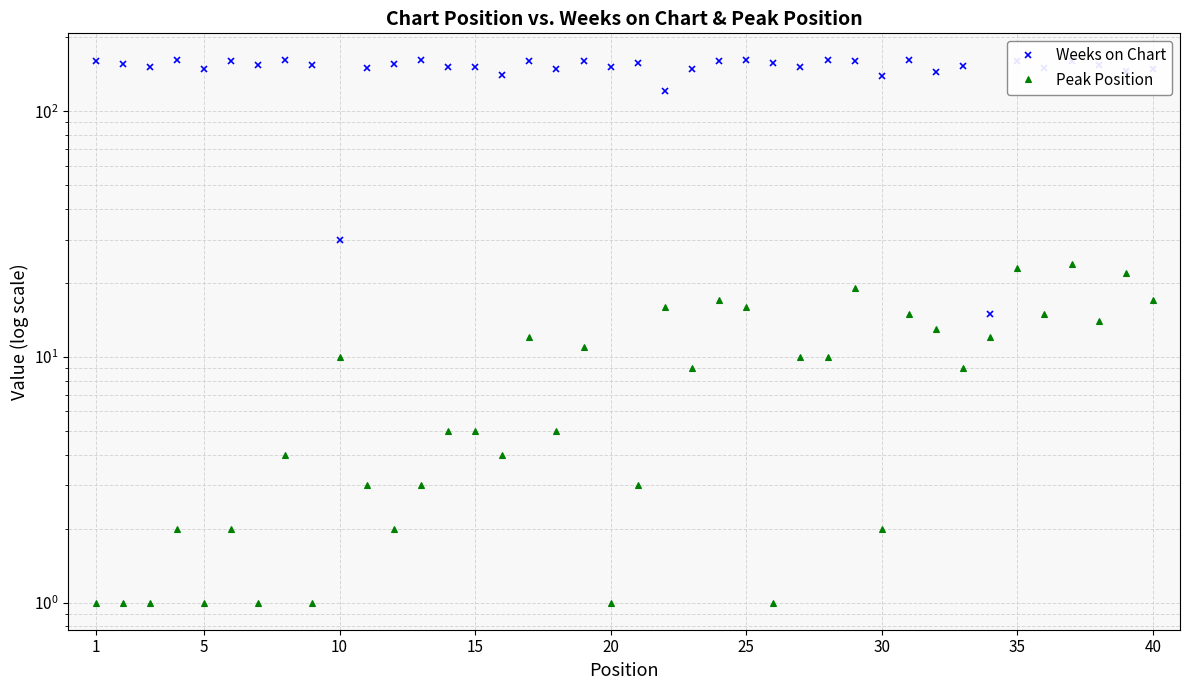

True or false: Peak Position and Weeks on Chart intersect in this chart.

False